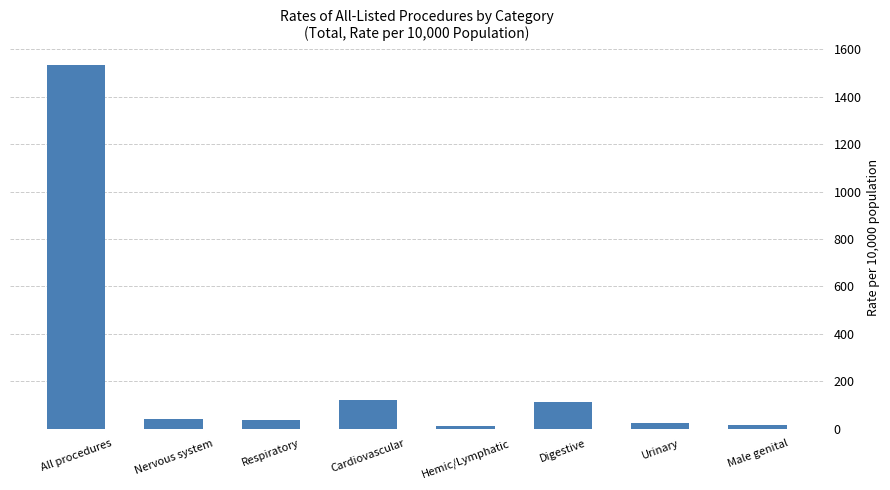

Read the value at Nervous system.

38.8